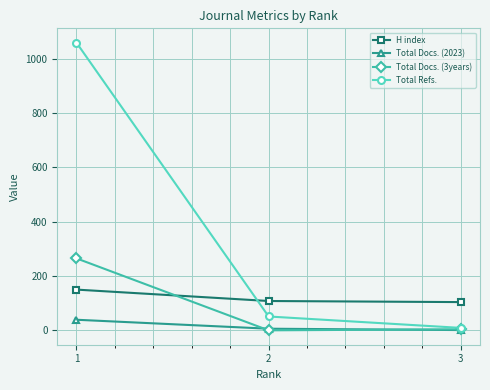

What is the sum of the Total Docs. (3years) values at 2 and 1?

265